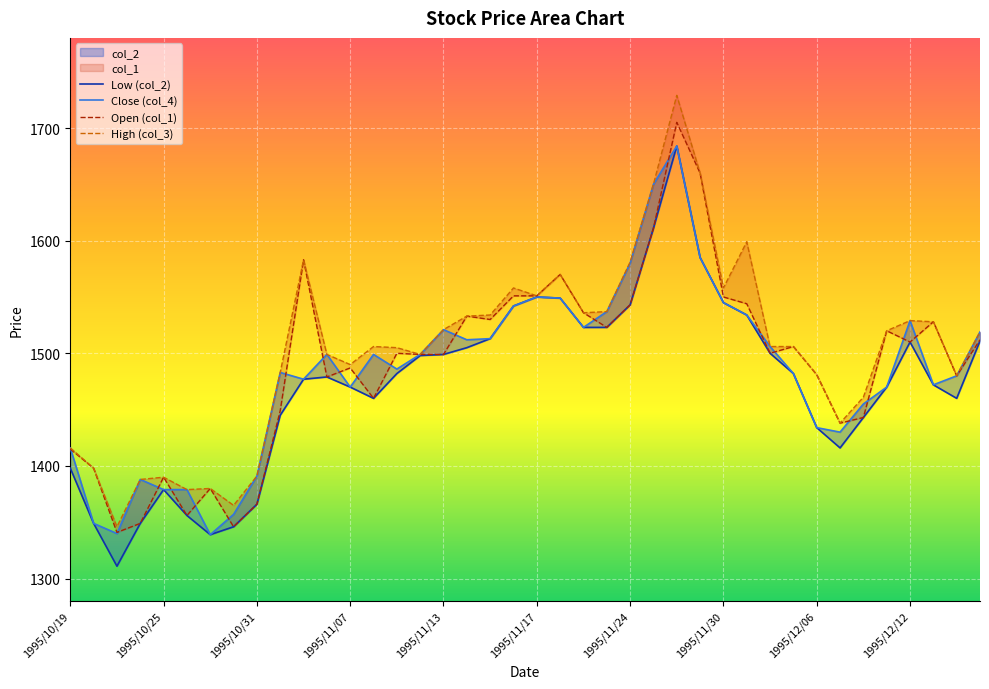

True or false: col_4 has a value of 458 at 1995/12/05.

False